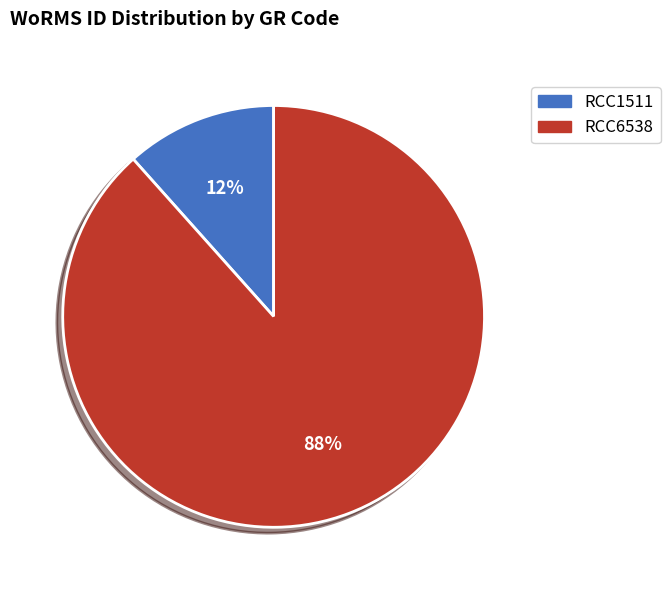

Which has a higher value, RCC6538 or RCC1511?

RCC6538